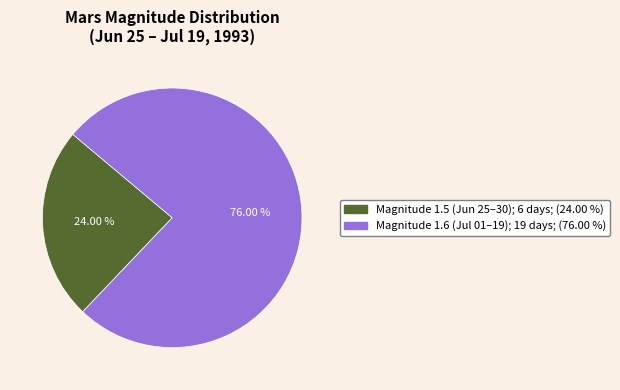

Is there a majority slice in this chart?

Yes